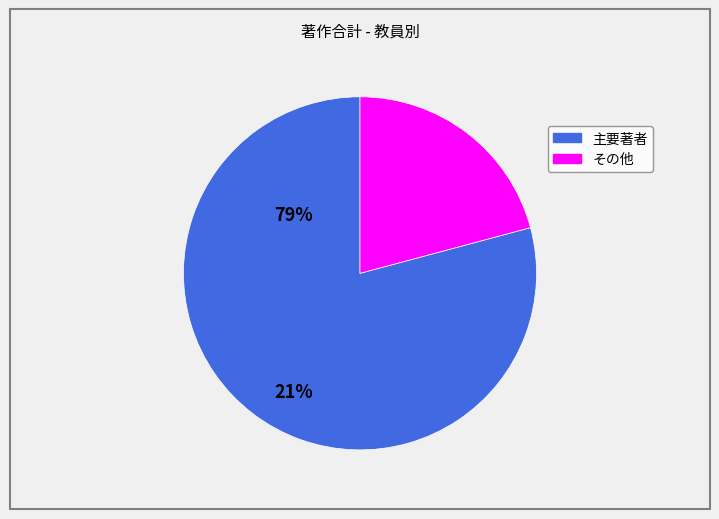

Count the number of slices in the pie.

2